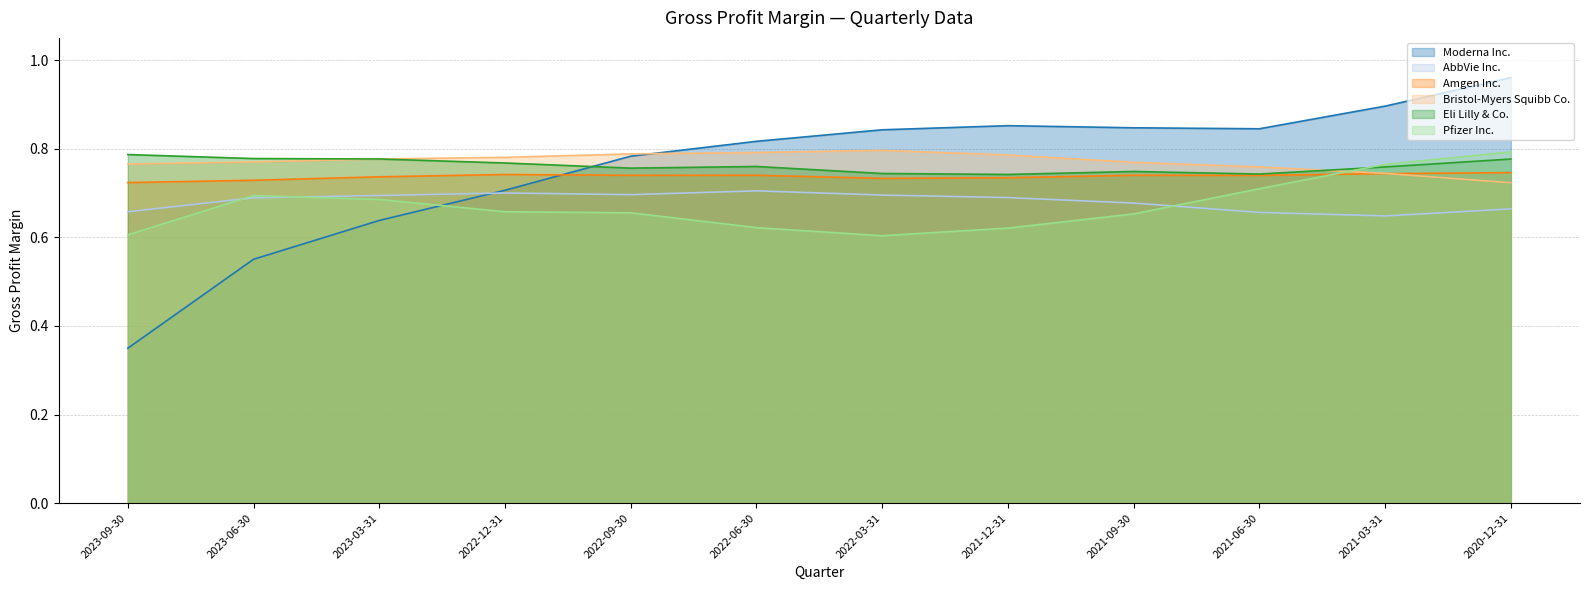

True or false: Moderna Inc. and Pfizer Inc. cross at least once.

True